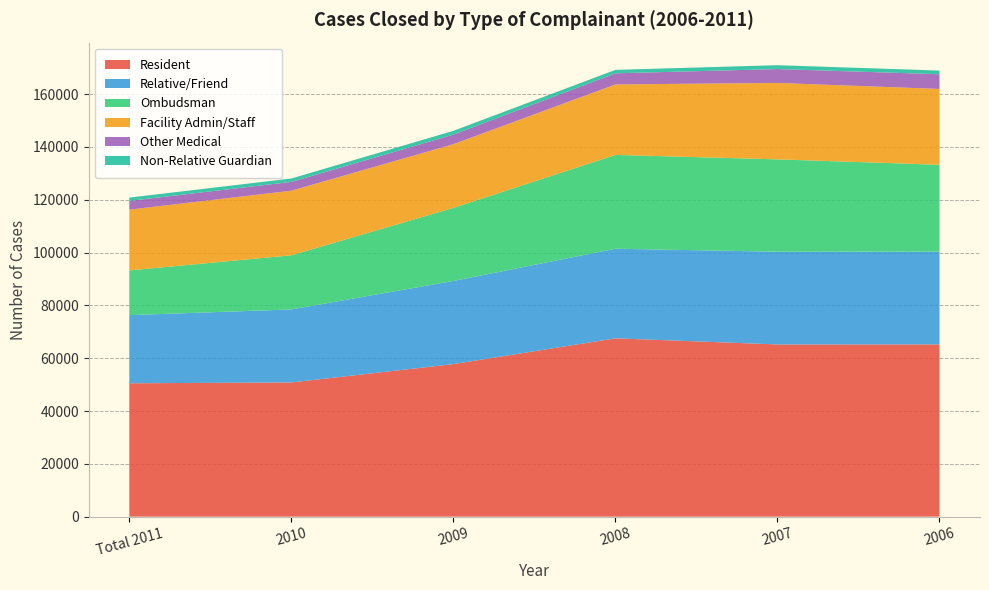

Reading left to right, what are all the values shown in this chart?

Resident: Total 2011=50505	2010=50815	2009=57768	2008=67522	2007=65201	2006=65209
Relative/Friend: Total 2011=25807	2010=27651	2009=31485	2008=33939	2007=35127	2006=35155
Ombudsman: Total 2011=16937	2010=20506	2009=27677	2008=35526	2007=34972	2006=32888
Facility Admin/Staff: Total 2011=23006	2010=24457	2009=24129	2008=26691	2007=28942	2006=28720
Other Medical: Total 2011=3318	2010=3340	2009=3623	2008=4211	2007=5257	2006=5572
Non-Relative Guardian: Total 2011=1244	2010=1284	2009=1423	2008=1304	2007=1465	2006=1386